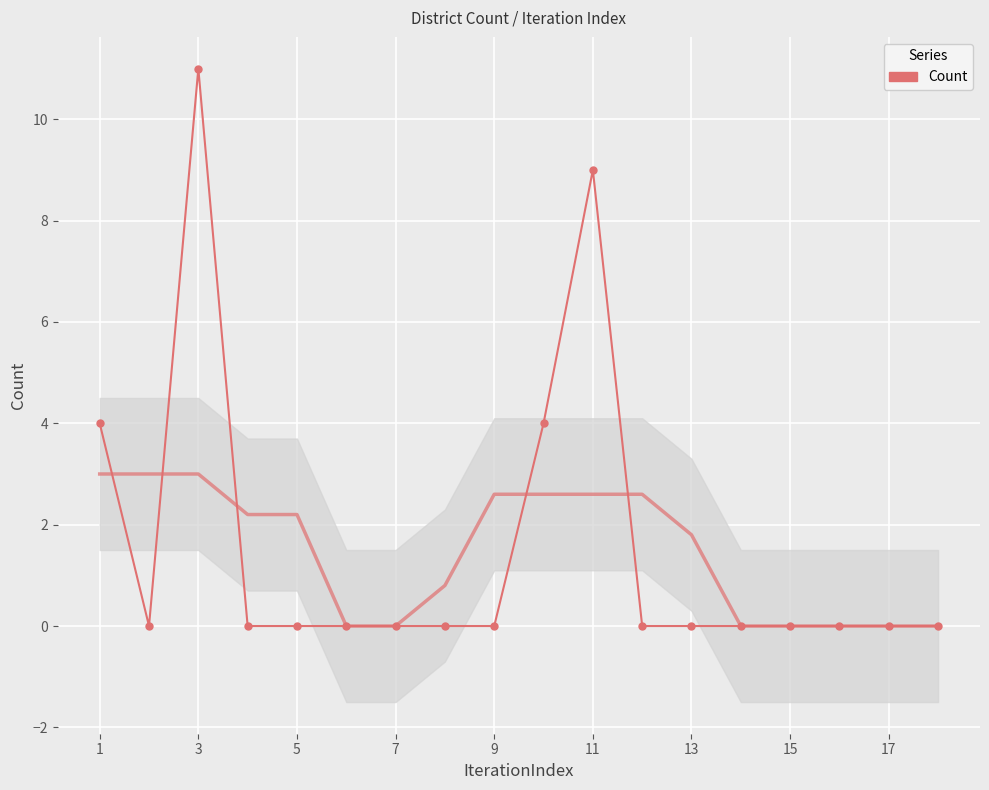

Between 3 and 17, which is larger?

3